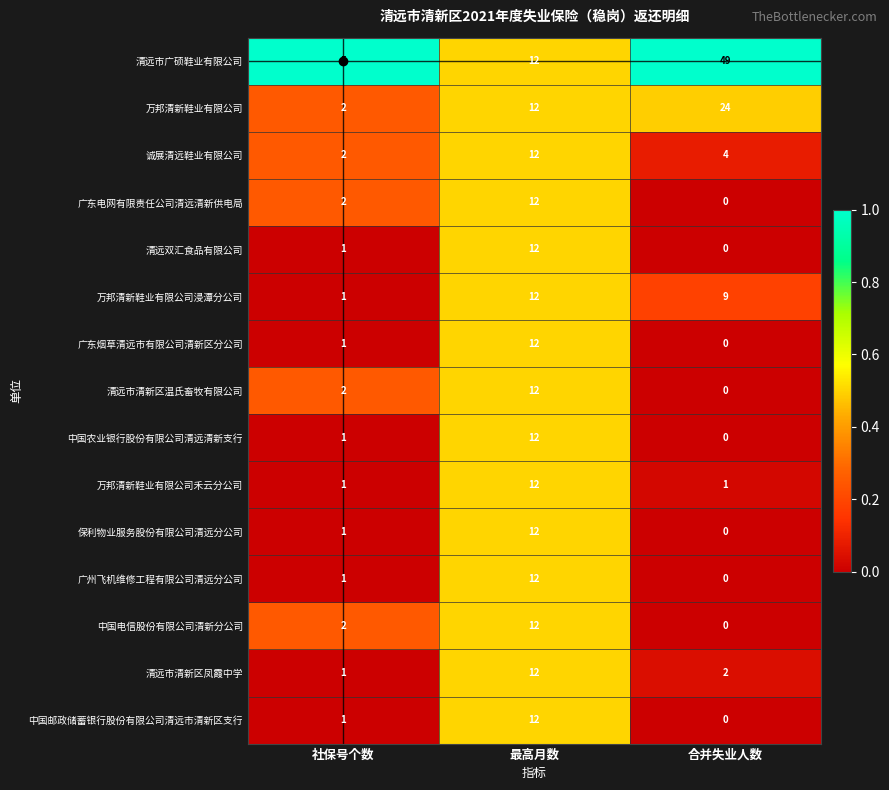

What is the spread (max minus min) of values at 合并失业人数?

49